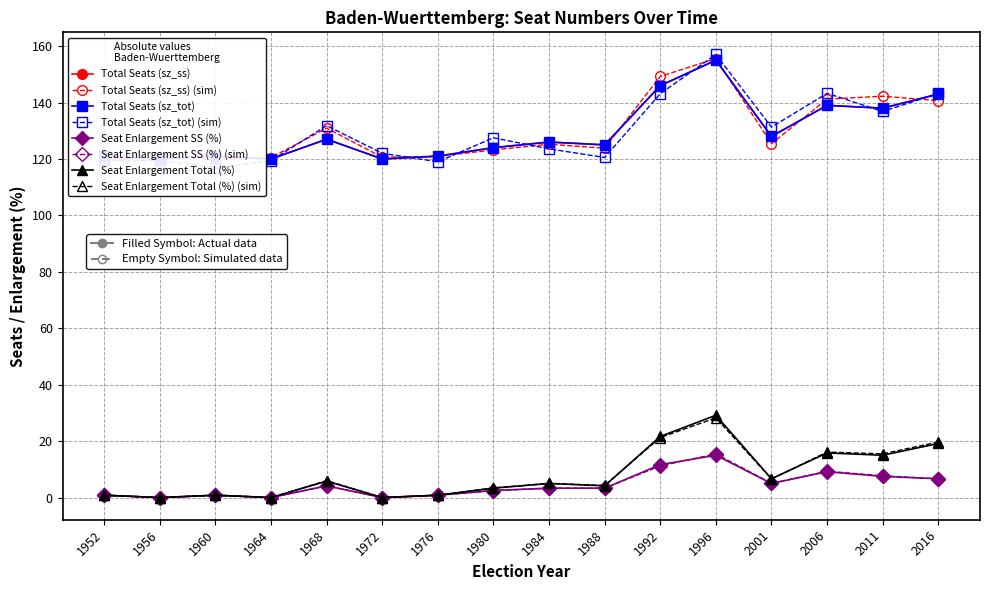

True or false: enlarg_ss has a value of 4.2 at 1968.

True